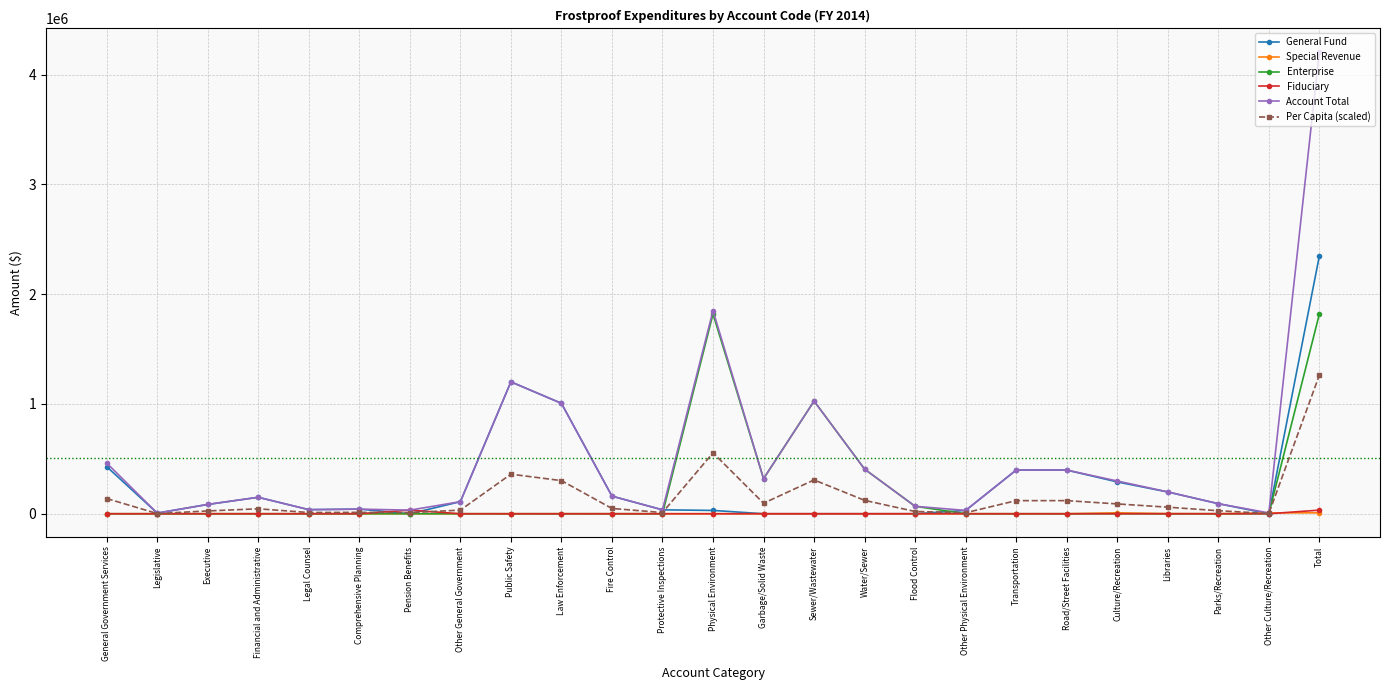

What is the average value of the General Fund series?

281918.4